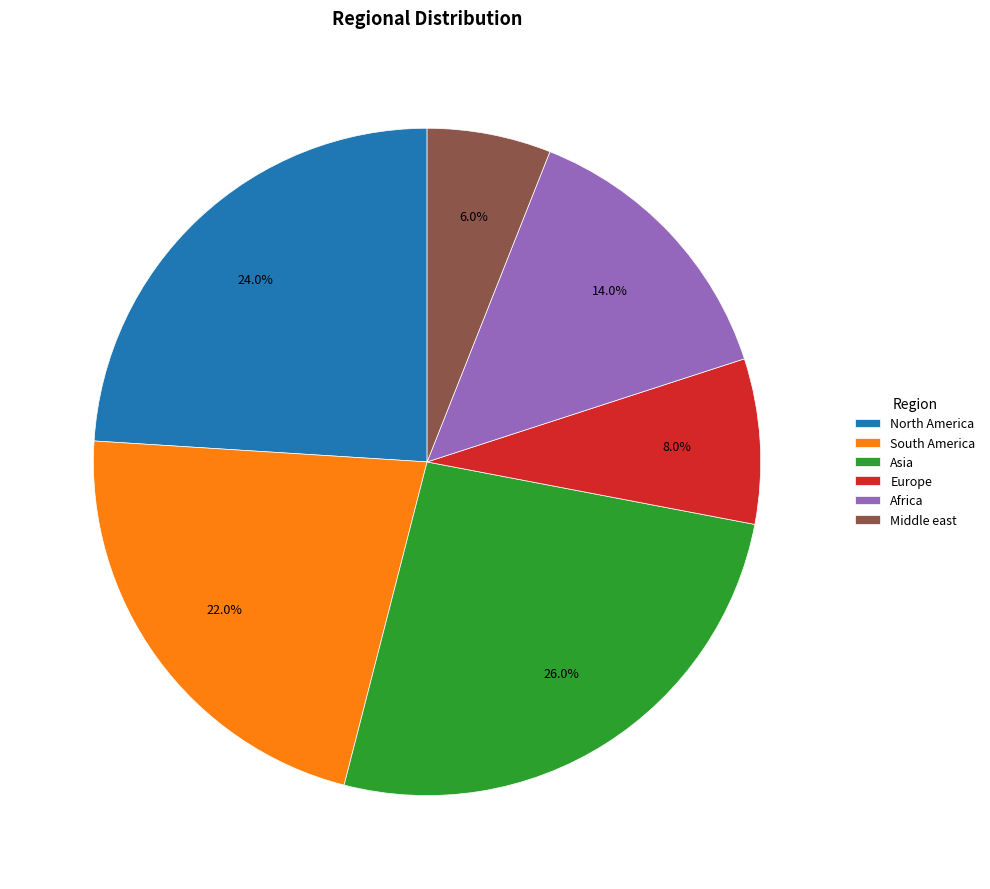

Rank the categories by value from lowest to highest.

Middle east, Europe, Africa, South America, North America, Asia